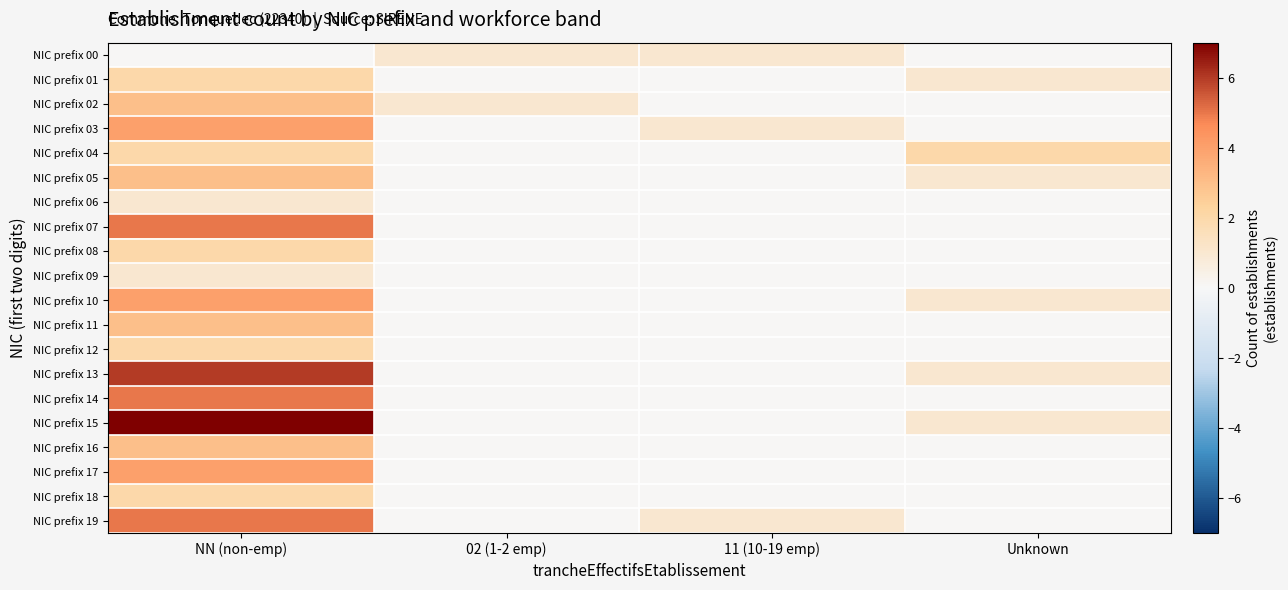

Reading left to right, list all the values displayed in this chart.

NIC prefix 00: NN (non-emp)=0	02 (1-2 emp)=1	11 (10-19 emp)=1	Unknown=0
NIC prefix 01: NN (non-emp)=2	02 (1-2 emp)=0	11 (10-19 emp)=0	Unknown=1
NIC prefix 02: NN (non-emp)=3	02 (1-2 emp)=1	11 (10-19 emp)=0	Unknown=0
NIC prefix 03: NN (non-emp)=4	02 (1-2 emp)=0	11 (10-19 emp)=1	Unknown=0
NIC prefix 04: NN (non-emp)=2	02 (1-2 emp)=0	11 (10-19 emp)=0	Unknown=2
NIC prefix 05: NN (non-emp)=3	02 (1-2 emp)=0	11 (10-19 emp)=0	Unknown=1
NIC prefix 06: NN (non-emp)=1	02 (1-2 emp)=0	11 (10-19 emp)=0	Unknown=0
NIC prefix 07: NN (non-emp)=5	02 (1-2 emp)=0	11 (10-19 emp)=0	Unknown=0
NIC prefix 08: NN (non-emp)=2	02 (1-2 emp)=0	11 (10-19 emp)=0	Unknown=0
NIC prefix 09: NN (non-emp)=1	02 (1-2 emp)=0	11 (10-19 emp)=0	Unknown=0
NIC prefix 10: NN (non-emp)=4	02 (1-2 emp)=0	11 (10-19 emp)=0	Unknown=1
NIC prefix 11: NN (non-emp)=3	02 (1-2 emp)=0	11 (10-19 emp)=0	Unknown=0
NIC prefix 12: NN (non-emp)=2	02 (1-2 emp)=0	11 (10-19 emp)=0	Unknown=0
NIC prefix 13: NN (non-emp)=6	02 (1-2 emp)=0	11 (10-19 emp)=0	Unknown=1
NIC prefix 14: NN (non-emp)=5	02 (1-2 emp)=0	11 (10-19 emp)=0	Unknown=0
NIC prefix 15: NN (non-emp)=7	02 (1-2 emp)=0	11 (10-19 emp)=0	Unknown=1
NIC prefix 16: NN (non-emp)=3	02 (1-2 emp)=0	11 (10-19 emp)=0	Unknown=0
NIC prefix 17: NN (non-emp)=4	02 (1-2 emp)=0	11 (10-19 emp)=0	Unknown=0
NIC prefix 18: NN (non-emp)=2	02 (1-2 emp)=0	11 (10-19 emp)=0	Unknown=0
NIC prefix 19: NN (non-emp)=5	02 (1-2 emp)=0	11 (10-19 emp)=1	Unknown=0